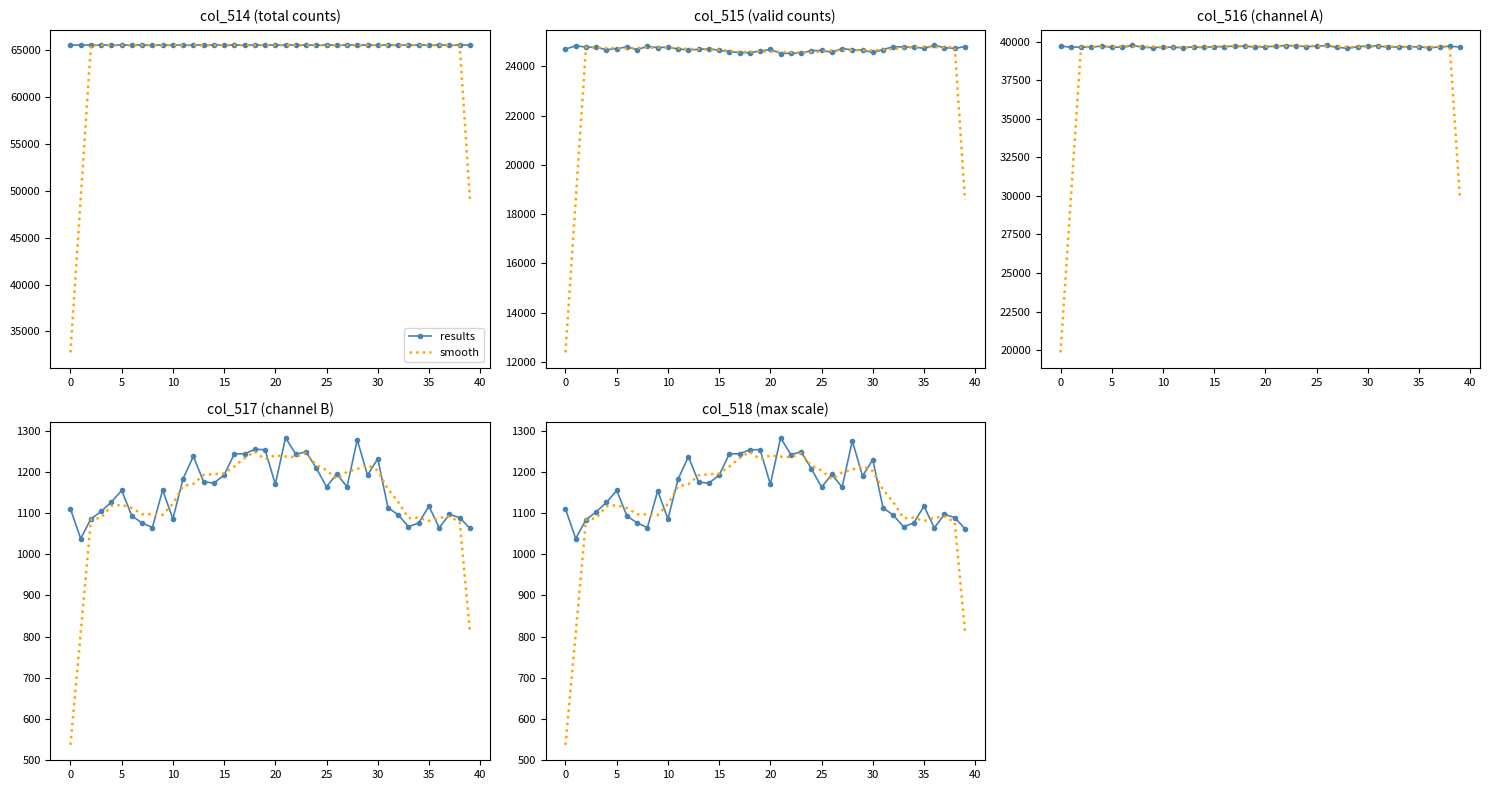

Count the number of data series in this chart.

2